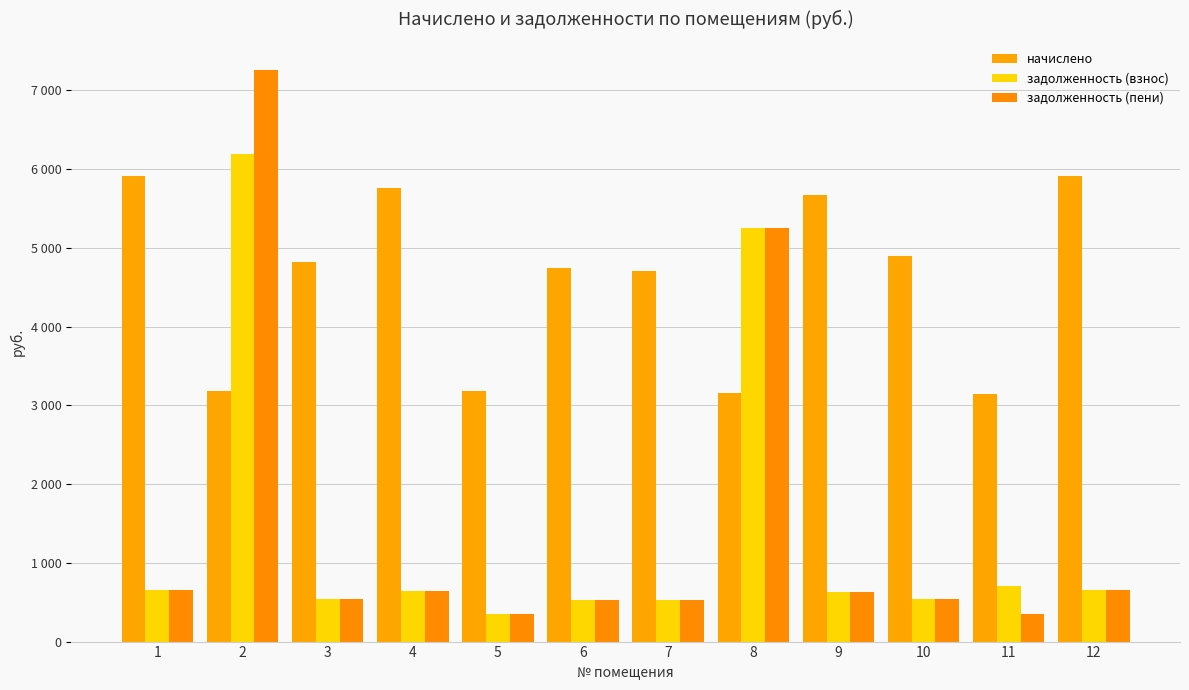

What is the difference between the highest and lowest values at 7?

4186.1